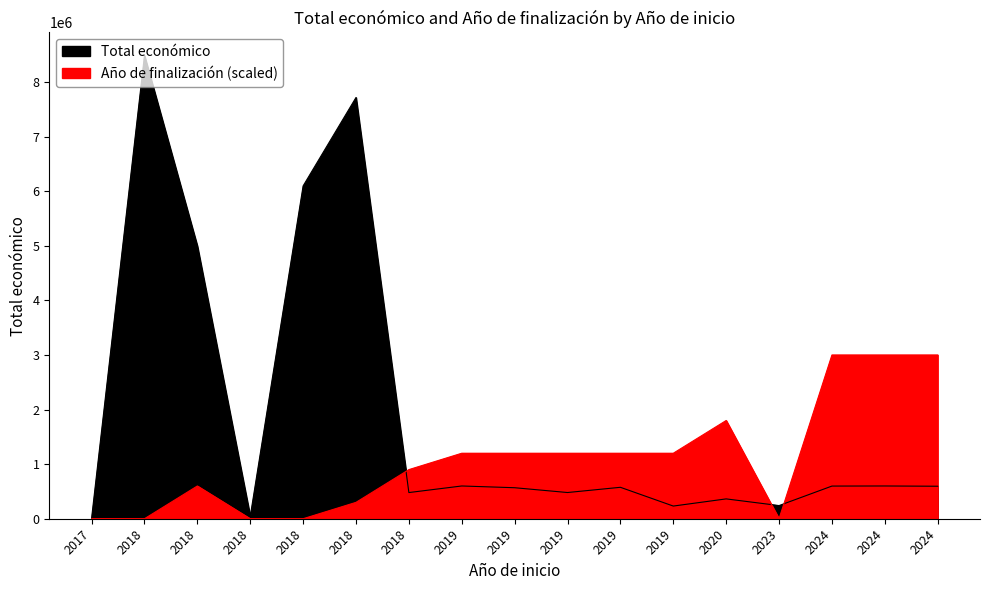

Is it true that Año de finalización equals 570 at 2024?

False